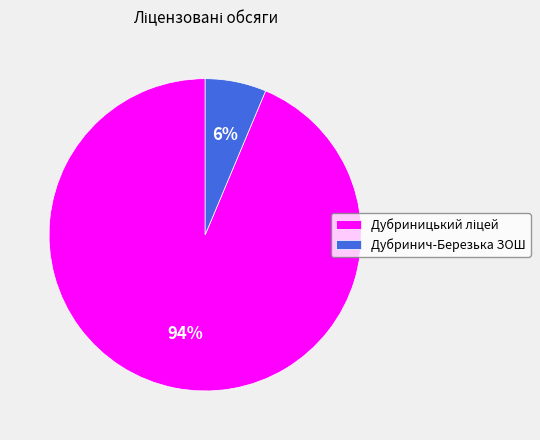

Is there any slice that represents more than half of the pie?

Yes